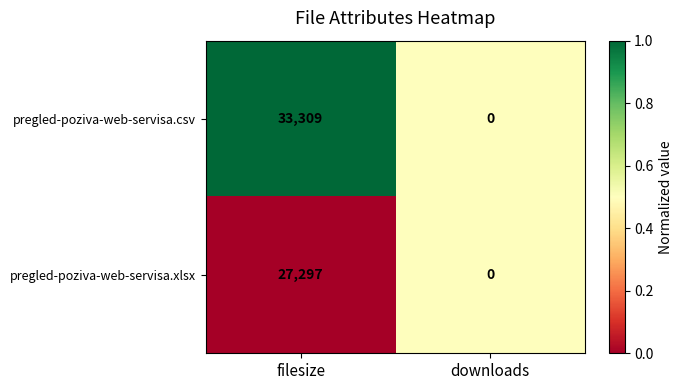

How many values in the pregled-poziva-web-servisa.csv series are below 33309?

1